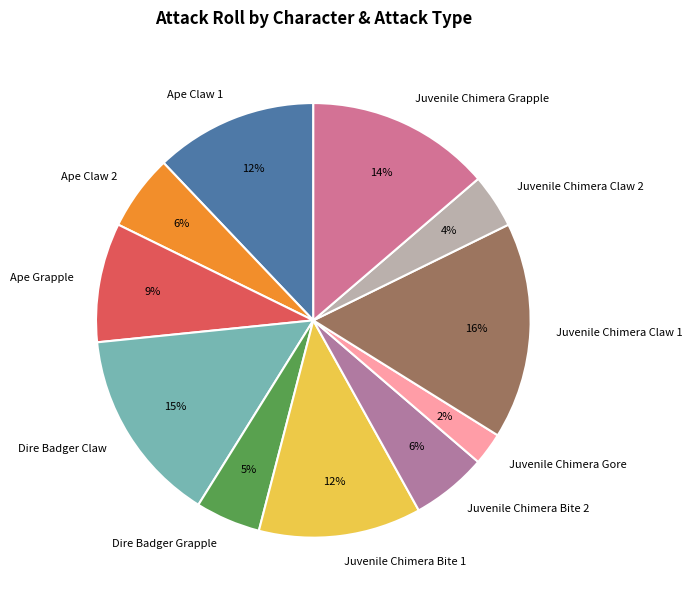

Which has a higher value, Dire Badger Claw or Juvenile Chimera Claw 2?

Dire Badger Claw